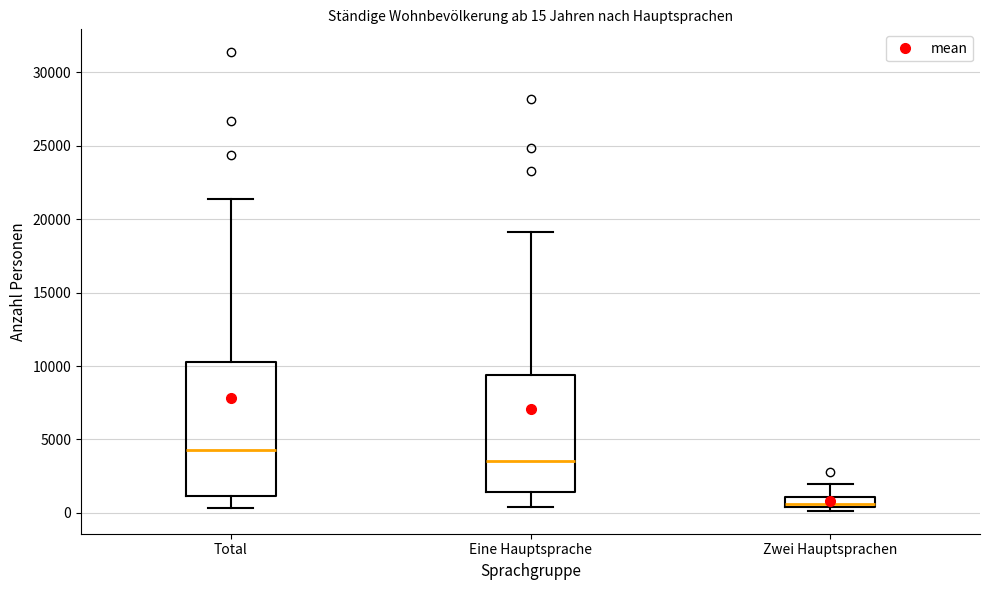

Which box has the lowest median line?

Zwei Hauptsprachen